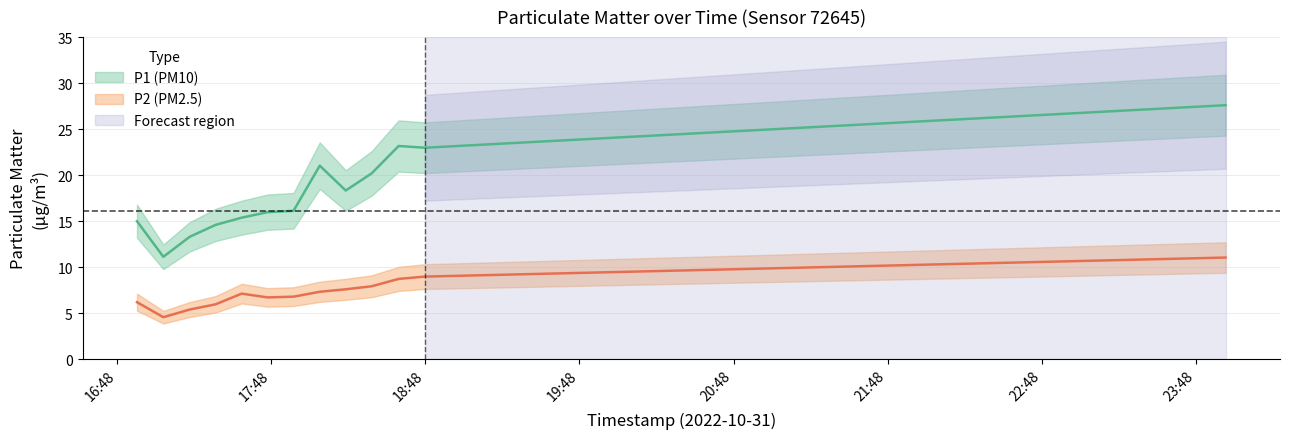

The P1 series shows 18.3 at 2022-10-31T18:16:59. True or false?

True